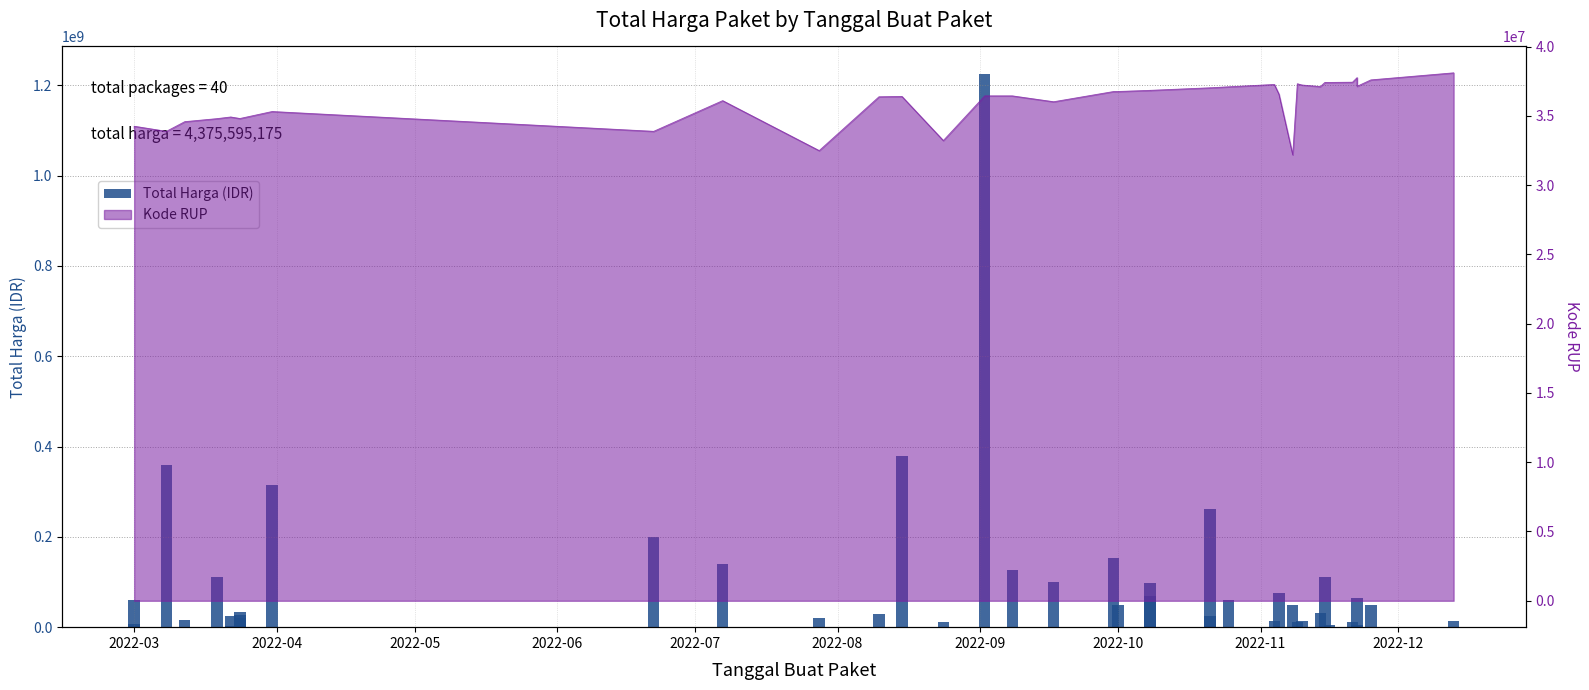

Does the chart contain stacked bars?

No